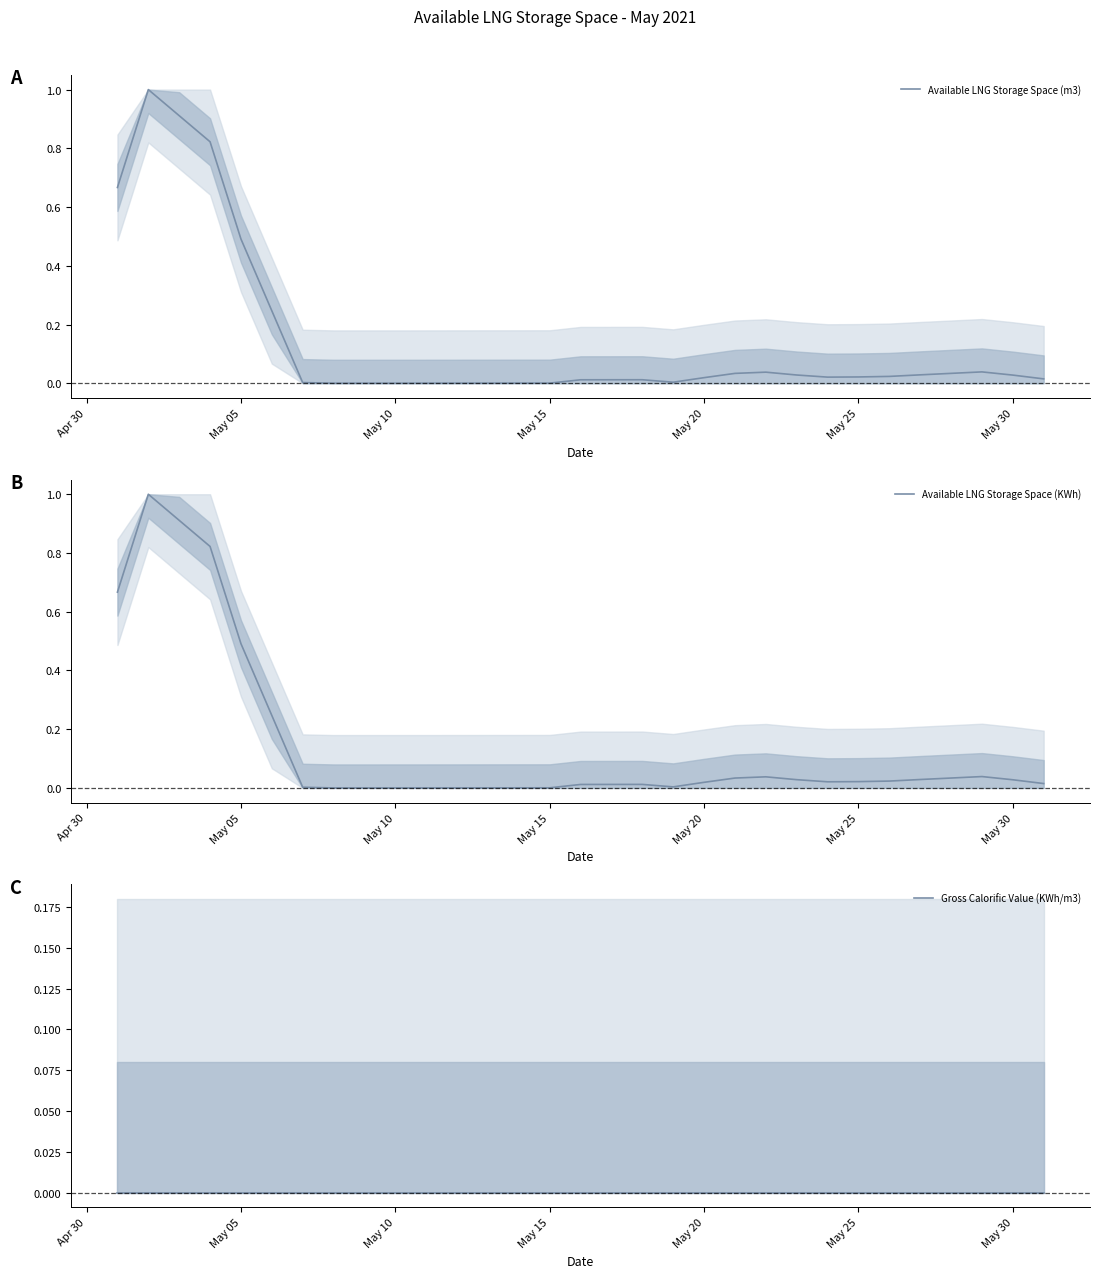

How many lines are shown in the chart?

3